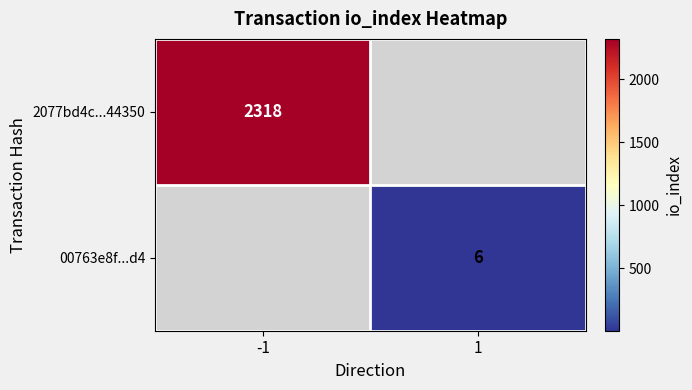

Is it true that 00763e8f...d4 equals 4 at 1?

False